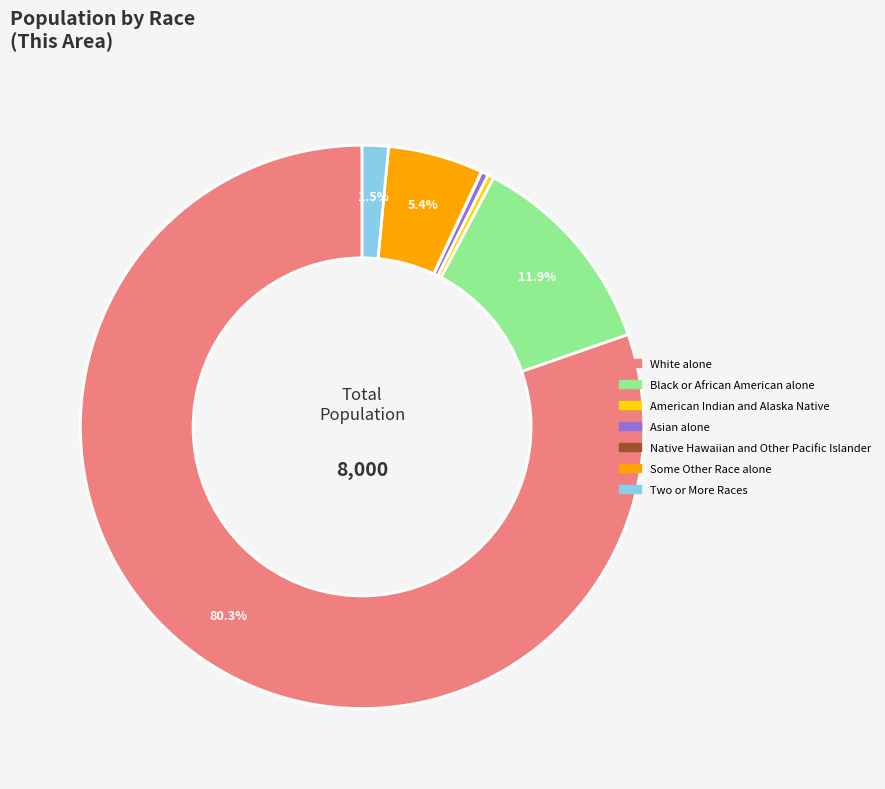

Which category accounts for the majority?

White alone